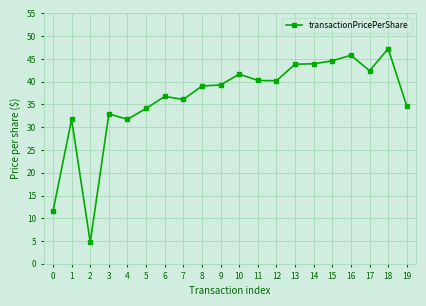

What is the minimum value shown in the chart?

4.8